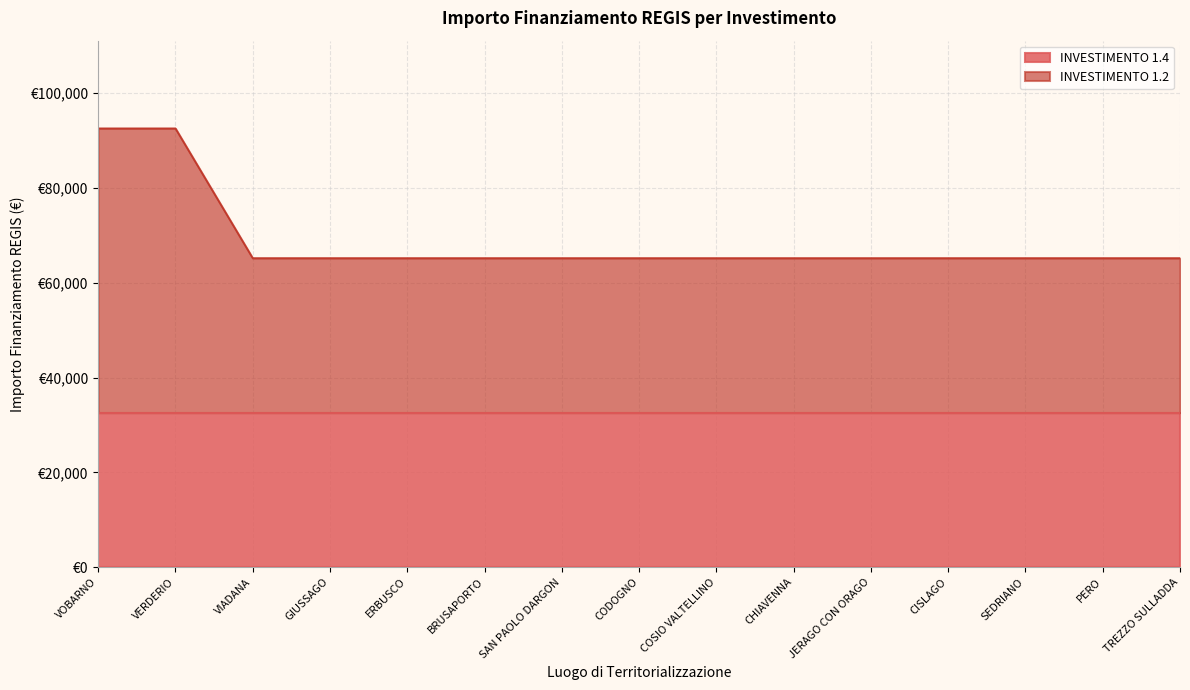

Reading left to right, transcribe all the data shown in this chart.

92555	92555	65178	65178	65178	65178	65178	65178	65178	65178	65178	65178	65178	65178	65178